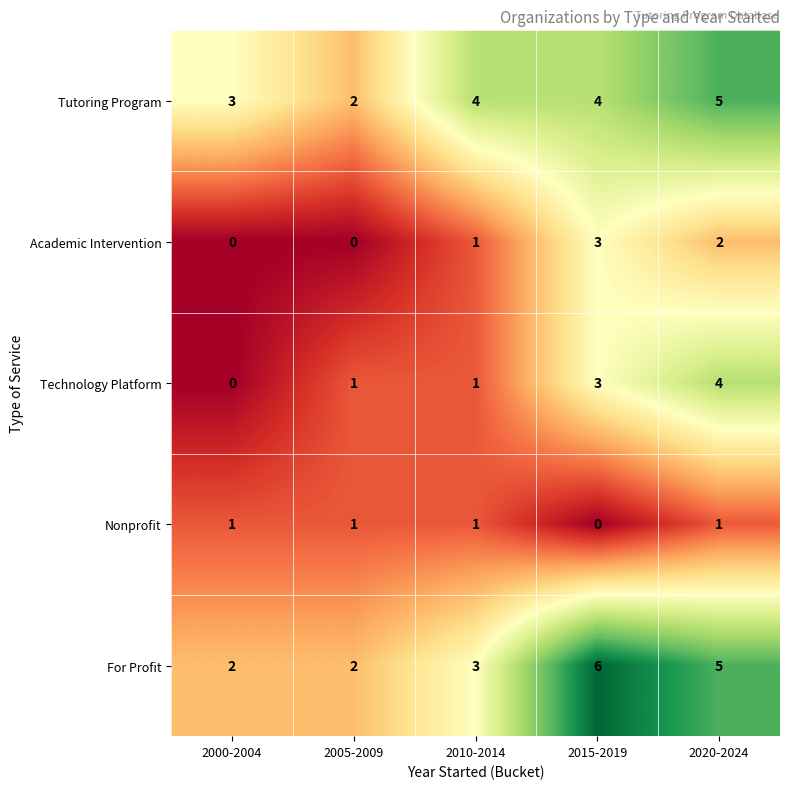

What is the total value across all series at 2000-2004?

6